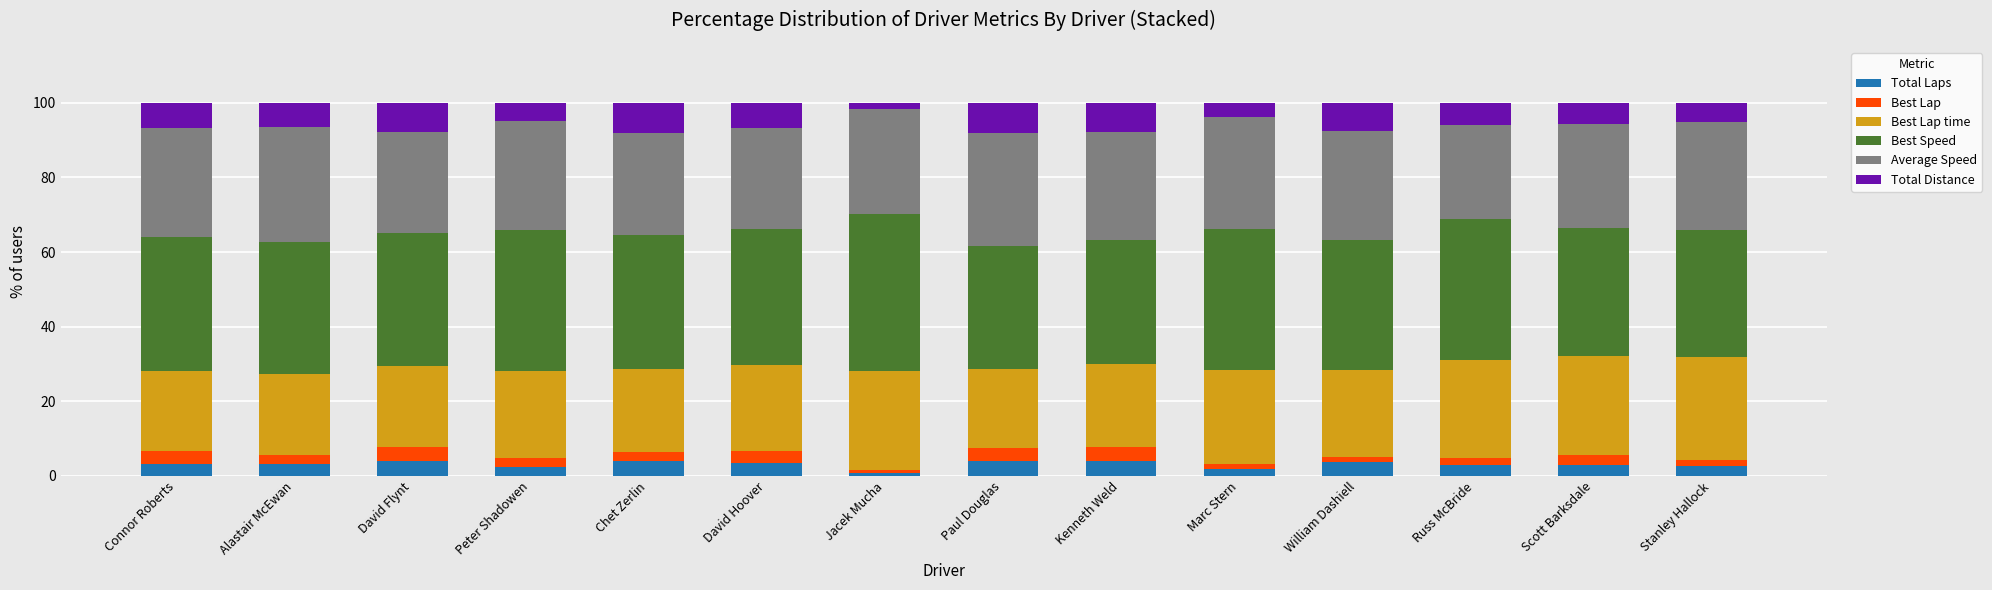

How many data points does each series have?

14